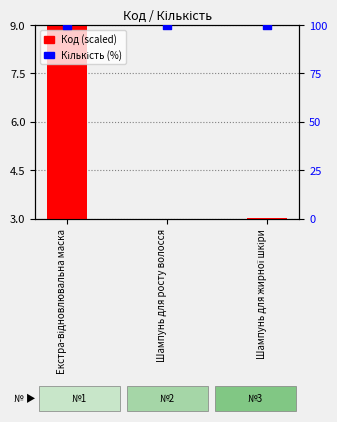

Which series has the largest Y range (max minus min)?

Код (scaled)